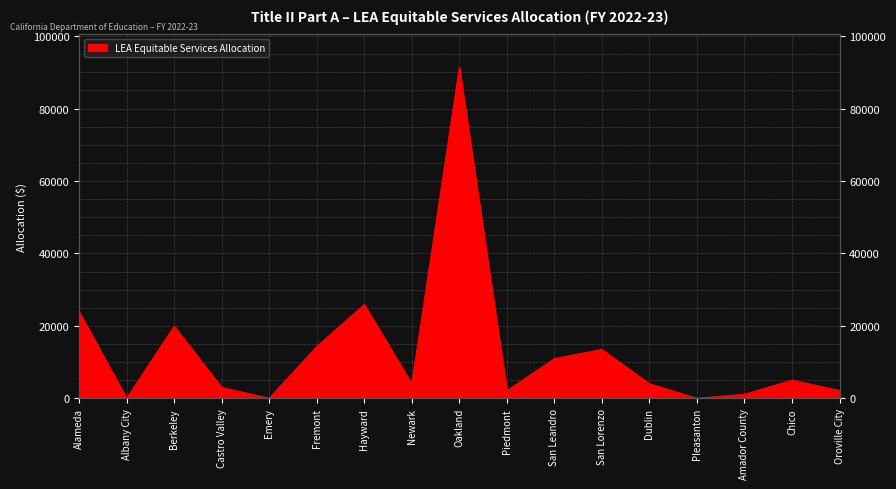

Reading left to right, extract all data points from this chart.

23882	0	19901	2970	0	14307	25885	4000	91300	2085	10945	13487	4000	0	1100	5000	2137